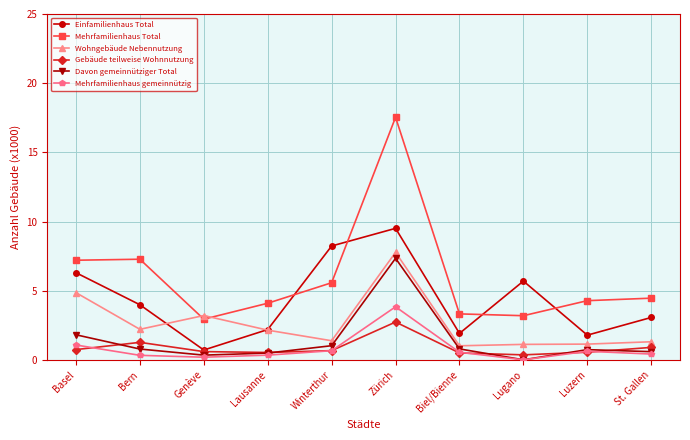

What is the value of the Gebäude teilweise Wohnnutzung point at the 6th from the left?

2.7